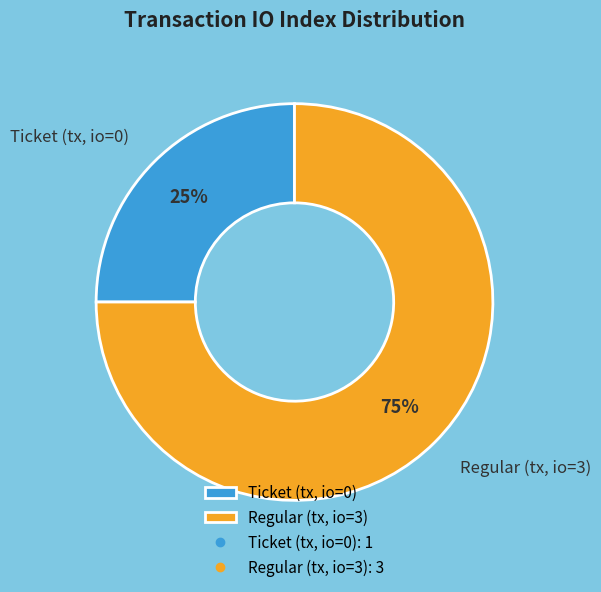

Is the sum of Regular (tx, io=3) and Ticket (tx, io=0) greater than half?

Yes